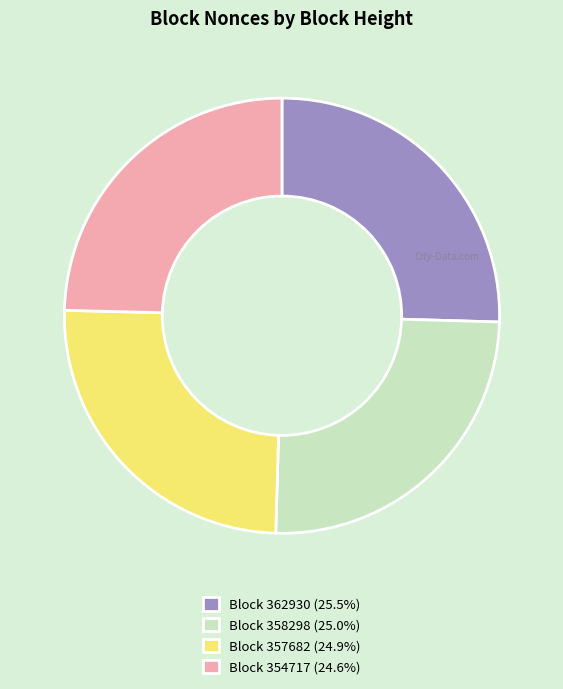

What is the ratio of the value at Block 357682 (24.9%) to the value at Block 362930 (25.5%)?

1.0